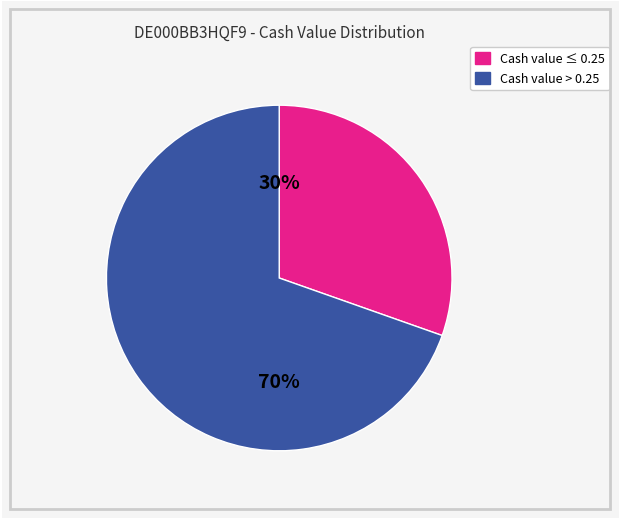

To the nearest percent, what is the average slice percentage?

50%